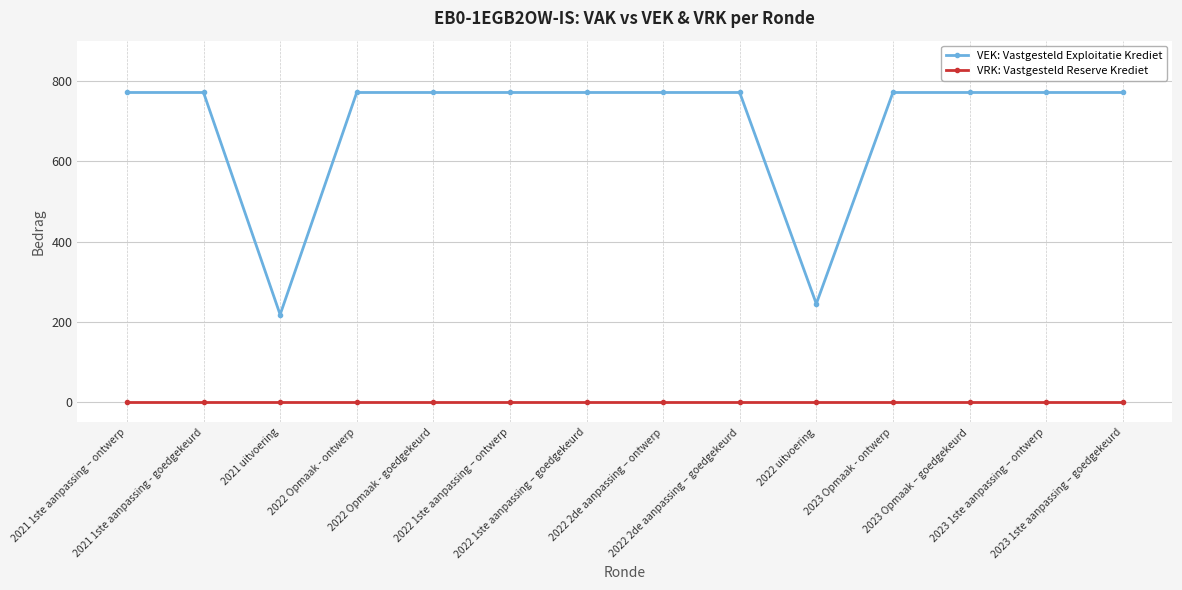

True or false: VEK: Vastgesteld Exploitatie Krediet and VRK: Vastgesteld Reserve Krediet intersect in this chart.

False